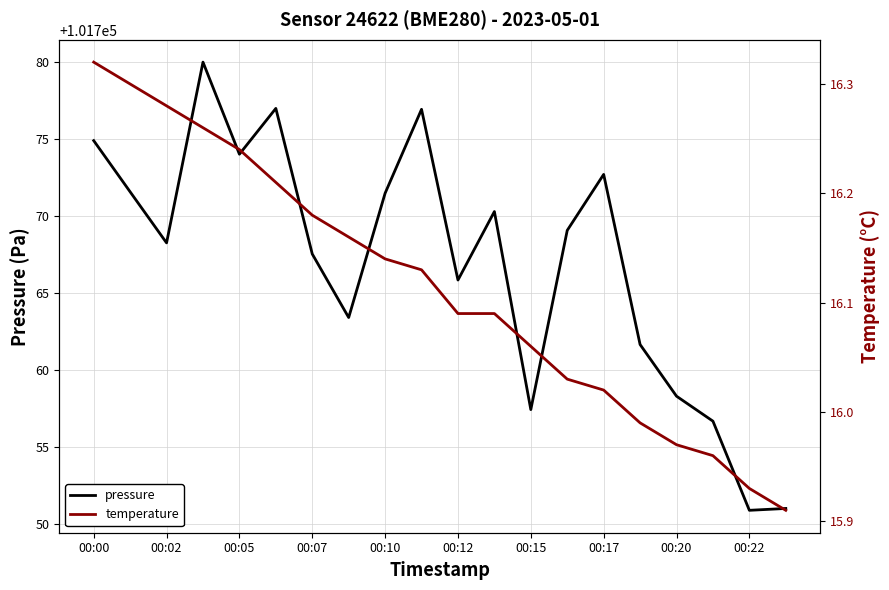

Reading left to right, transcribe all the data shown in this chart.

pressure: 101774.9	101771.6	101768.2	101780.0	101774.0	101777.0	101767.5	101763.4	101771.5	101776.9	101765.8	101770.3	101757.4	101769.1	101772.7	101761.7	101758.3	101756.7	101750.9	101751.0
temperature: 16.3	16.3	16.3	16.3	16.2	16.2	16.2	16.2	16.1	16.1	16.1	16.1	16.1	16.0	16.0	16.0	16.0	16.0	15.9	15.9